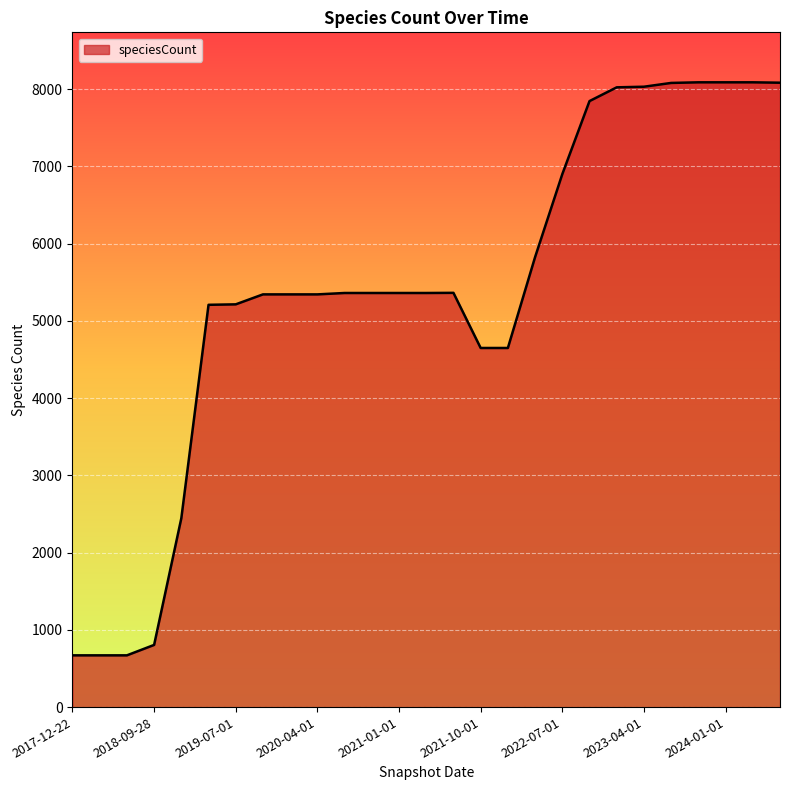

What is the minimum value shown in the chart?

670